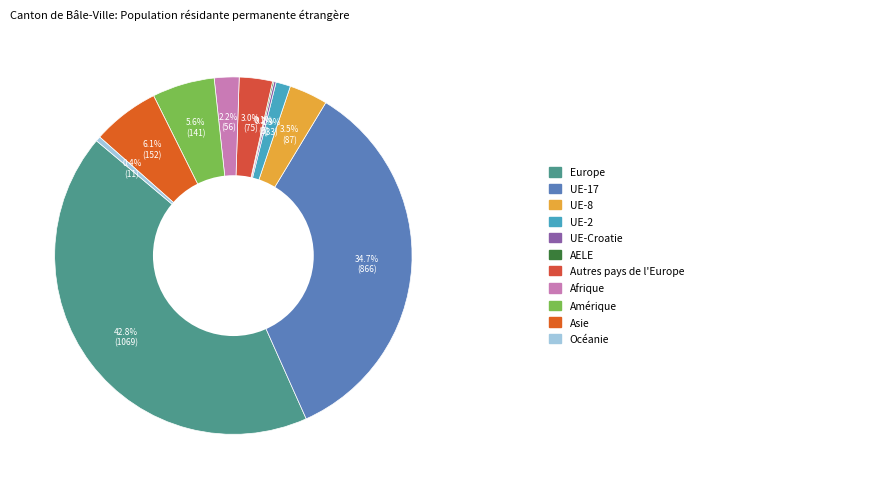

How many segments does this pie chart have?

11